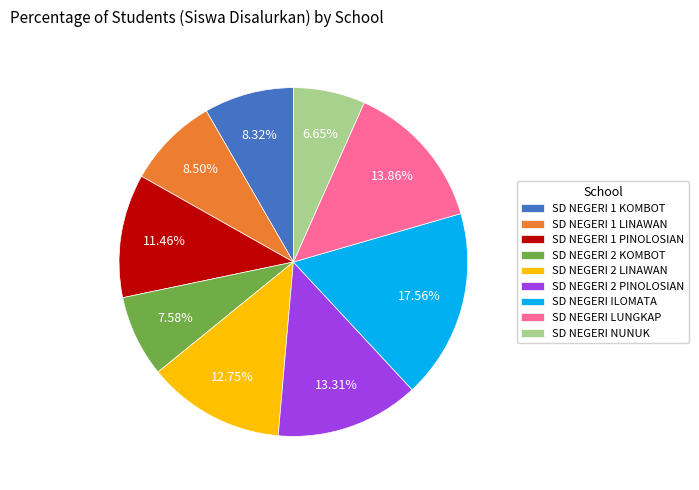

Which slice is the smallest?

SD NEGERI NUNUK